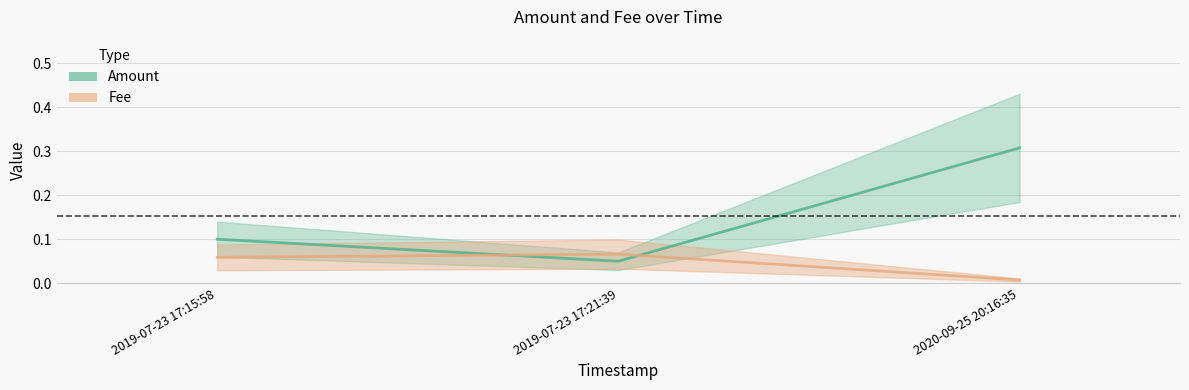

What is the label of the 1st point from the right?

2020-09-25 20:16:35